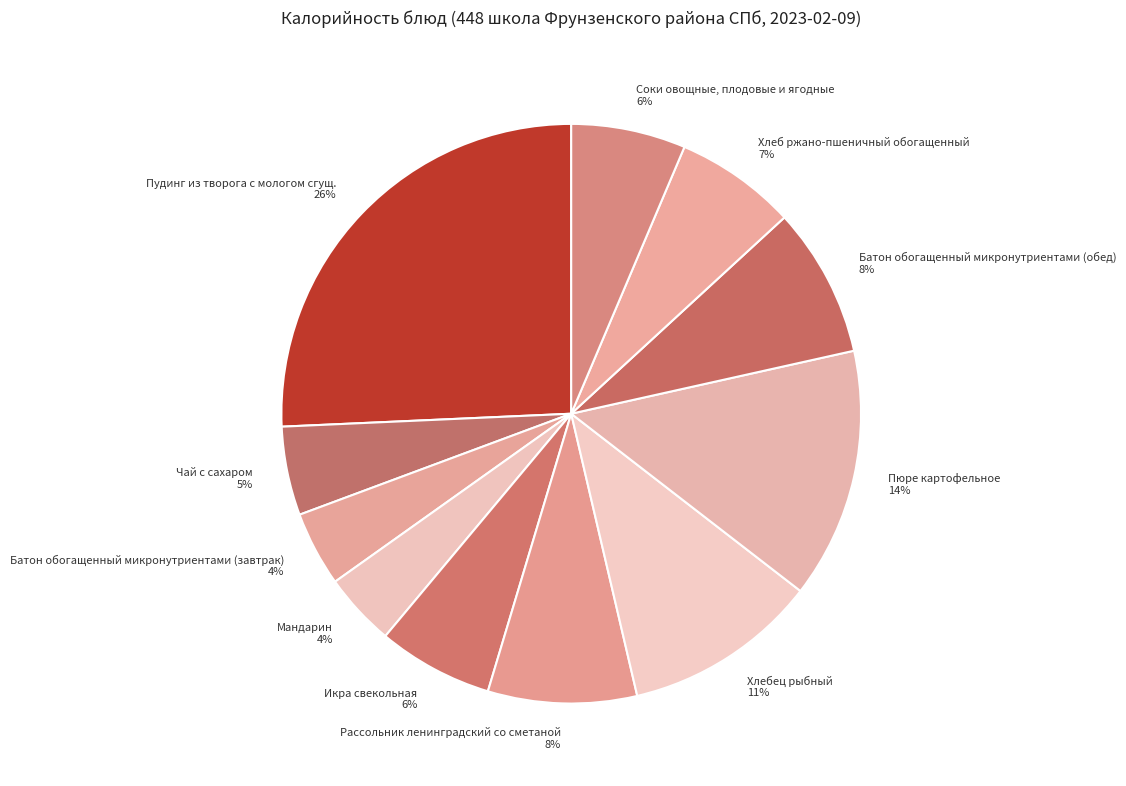

Is the sum of Батон обогащенный микронутриентами (завтрак) and Батон обогащенный микронутриентами (обед) greater than half?

No